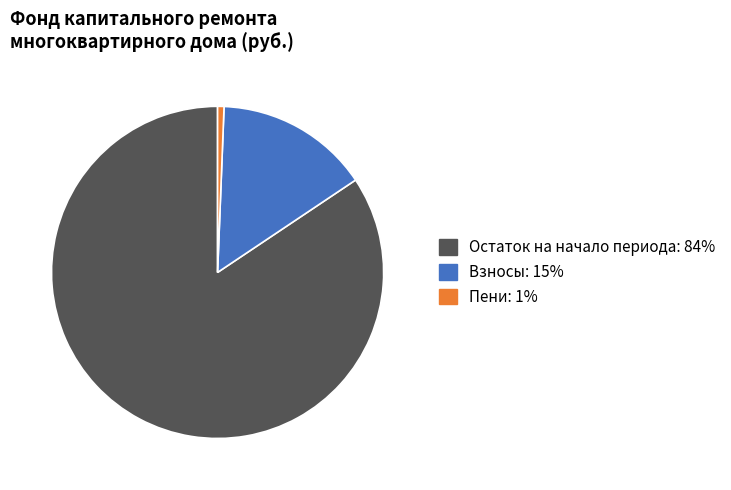

Does any single category account for the majority?

Yes